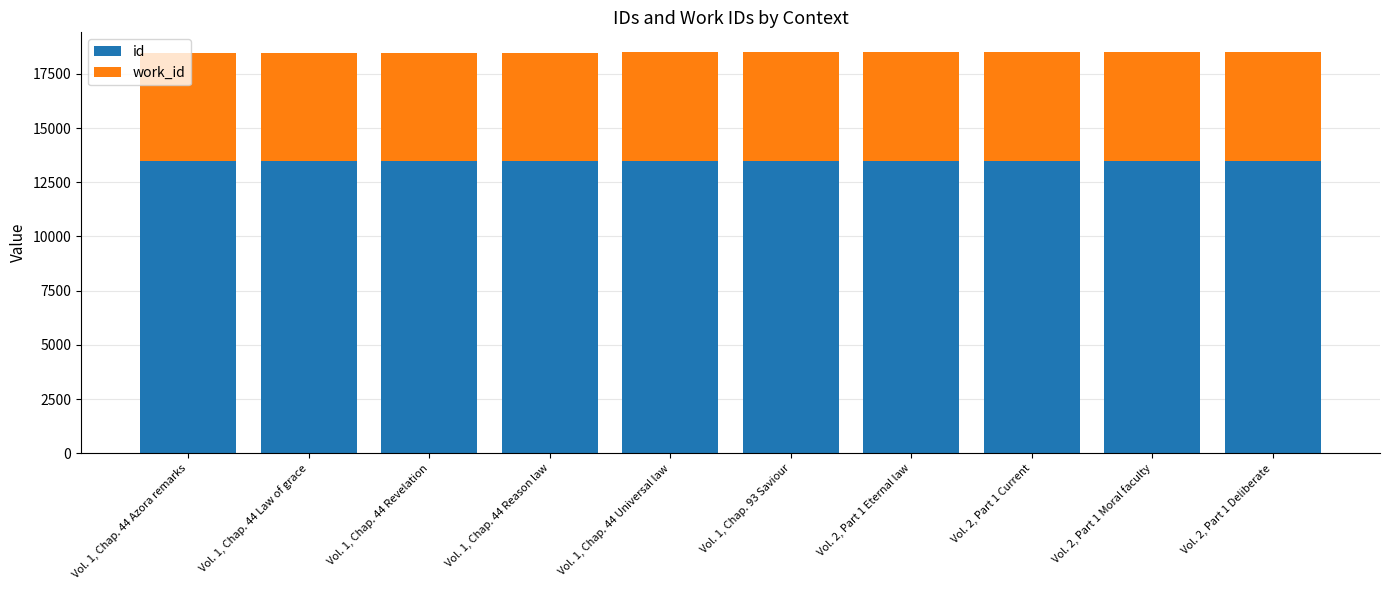

How many bars are there in total?

10